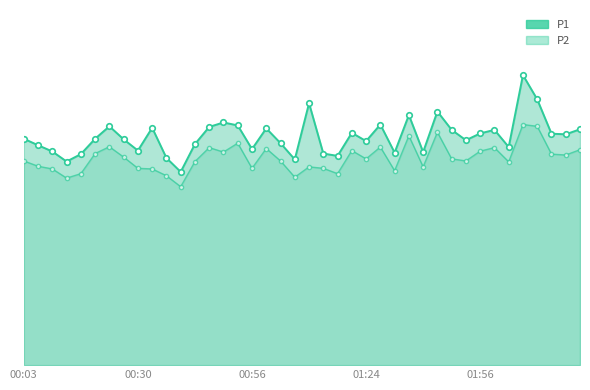

At how many categories does at least one series exceed 9?

1